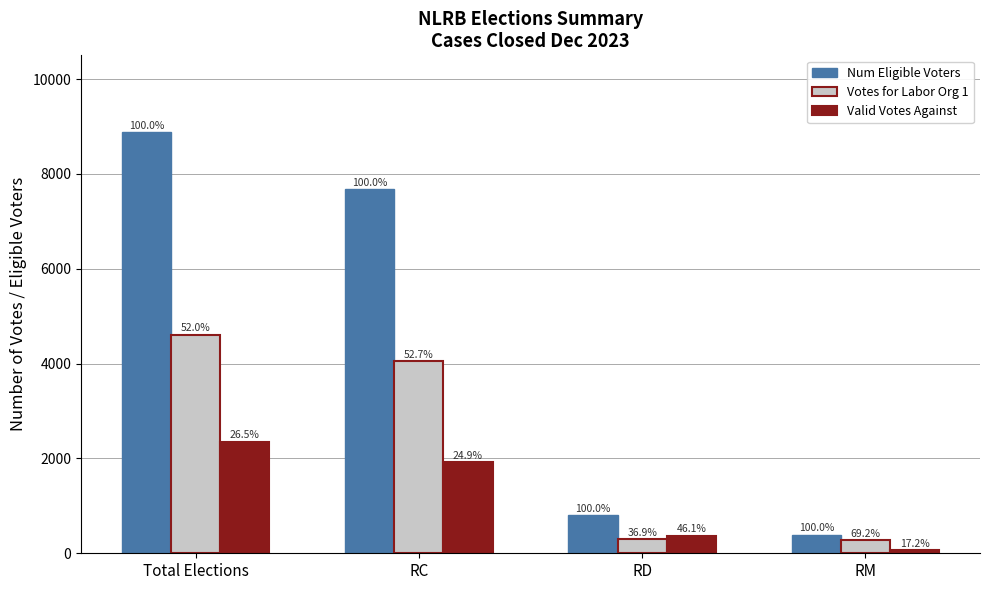

How many groups of bars are there?

4